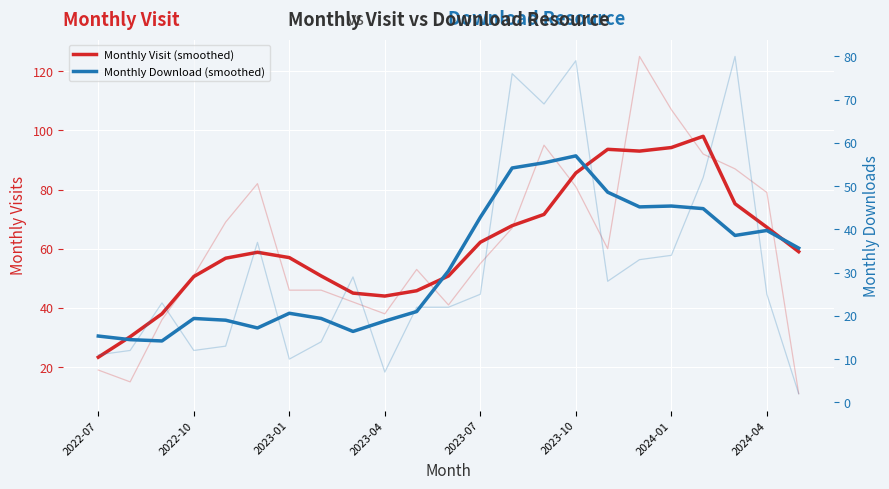

What is the difference between the Monthly Download (smoothed) values at 22 and 19?

9.1